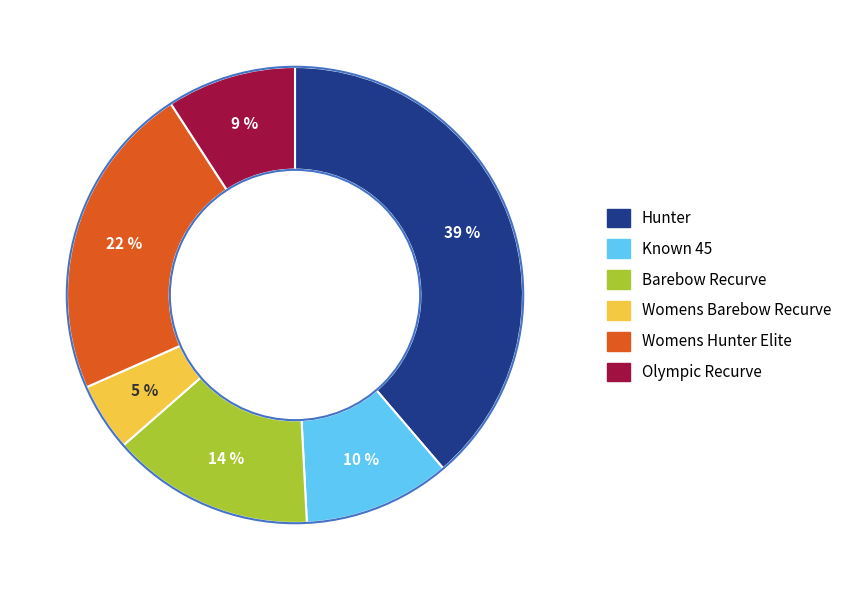

To the nearest percent, what is the difference between the largest and smallest slice percentages?

34%